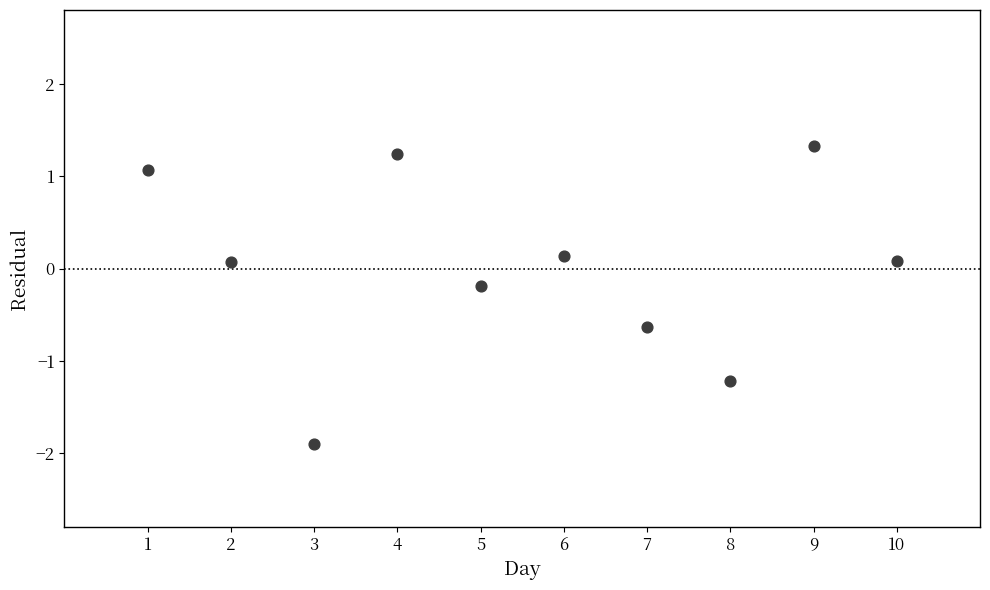

What is the range of X values (max minus min)?

9.0